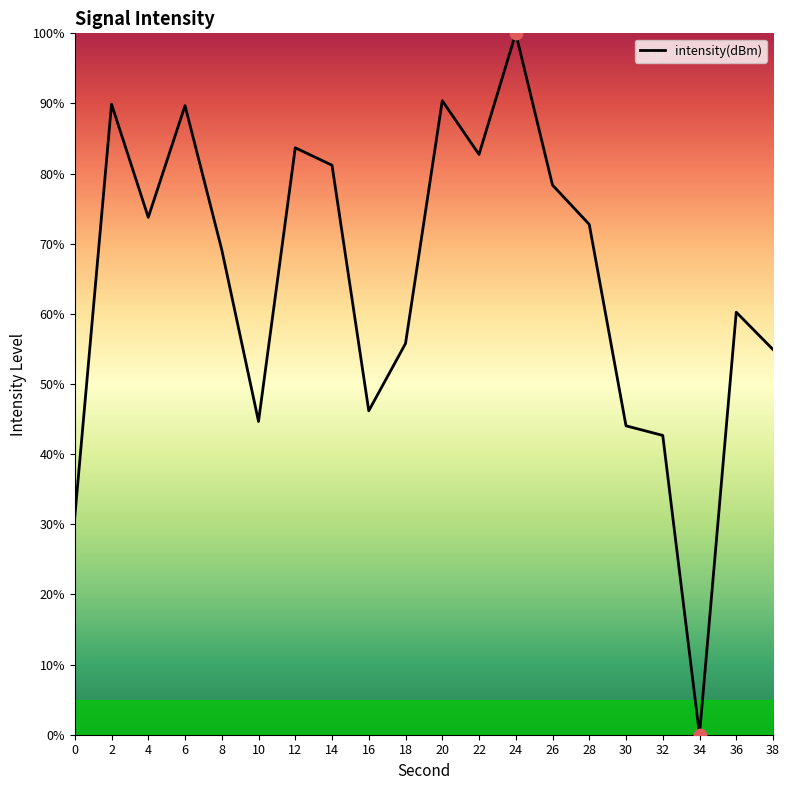

What is the change in value from 10 to 30?

-0.6